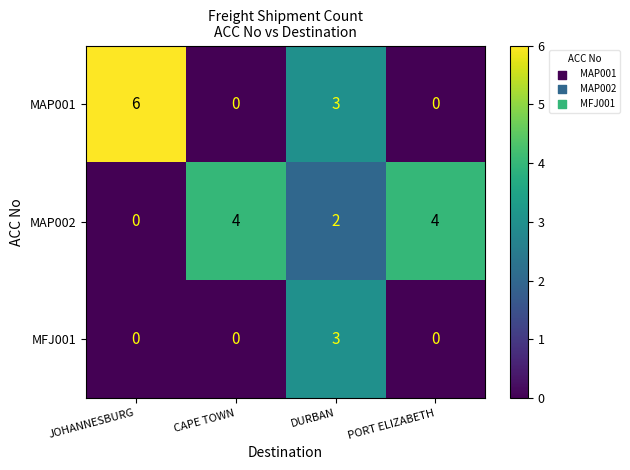

The value of MAP001 at CAPE TOWN is 0. True or false?

True